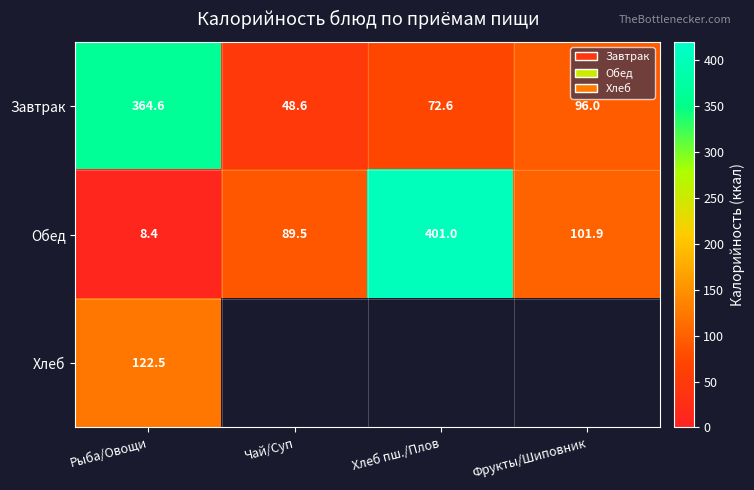

What is the difference between the second highest and minimum values in the Обед series?

93.5